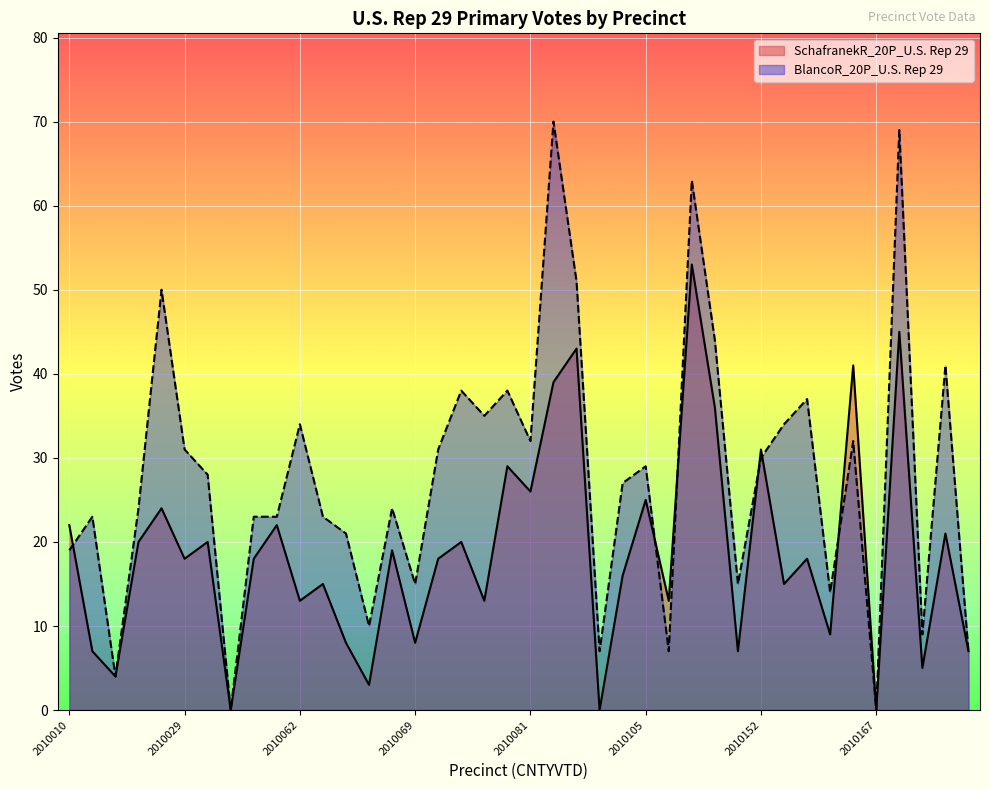

What is the approximate value of SchafranekR_20P_U.S. Rep 29 at 2010093?

43